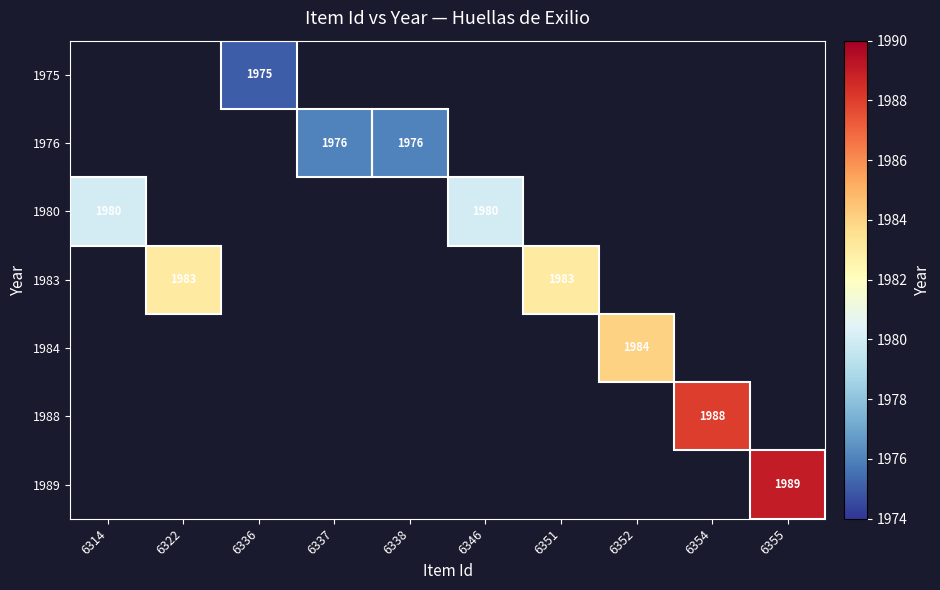

The value of 1988 at 6354 is 712. True or false?

False